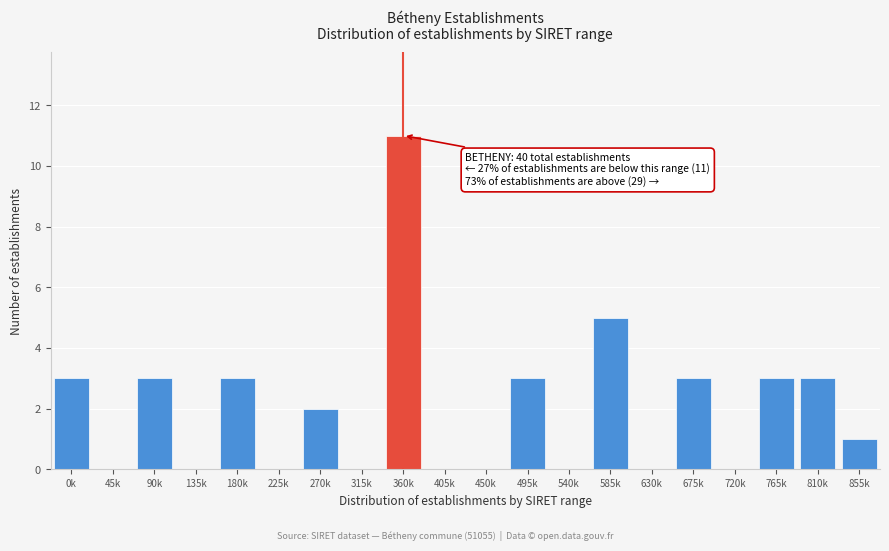

Reading left to right, extract all data points from this chart.

0k=3	45k=0	90k=3	135k=0	180k=3	225k=0	270k=2	315k=0	360k=11	405k=0	450k=0	495k=3	540k=0	585k=5	630k=0	675k=3	720k=0	765k=3	810k=3	855k=1